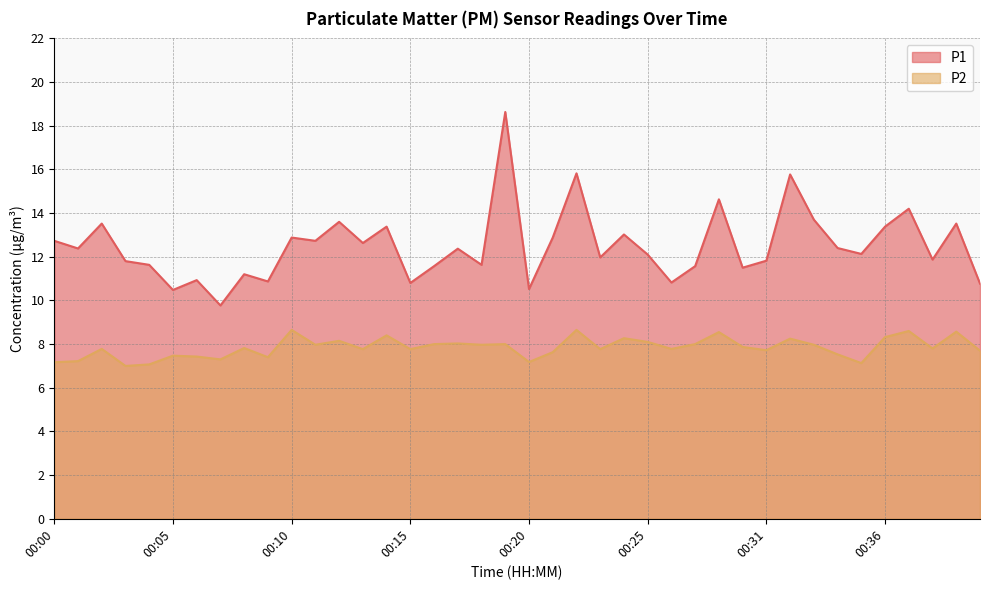

True or false: P1 and P2 intersect in this chart.

False